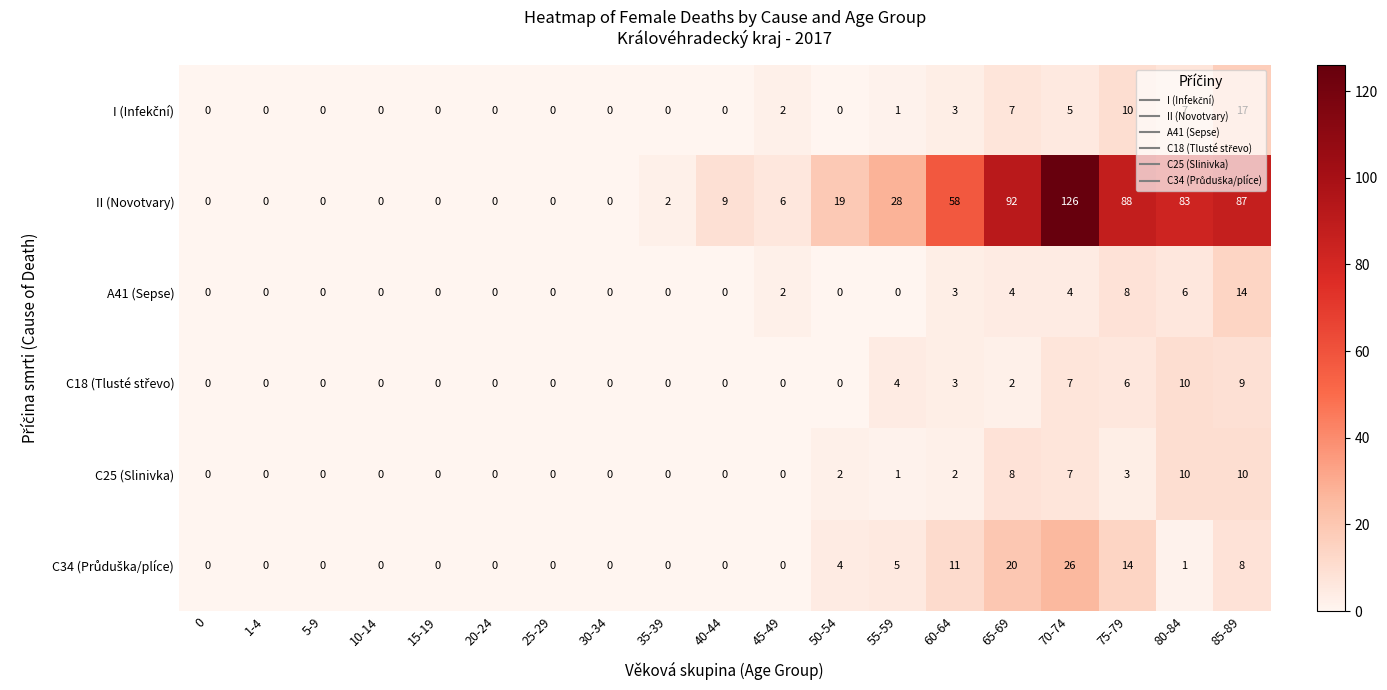

True or false: C25 (Slinivka) has a value of 0 at 35-39.

True